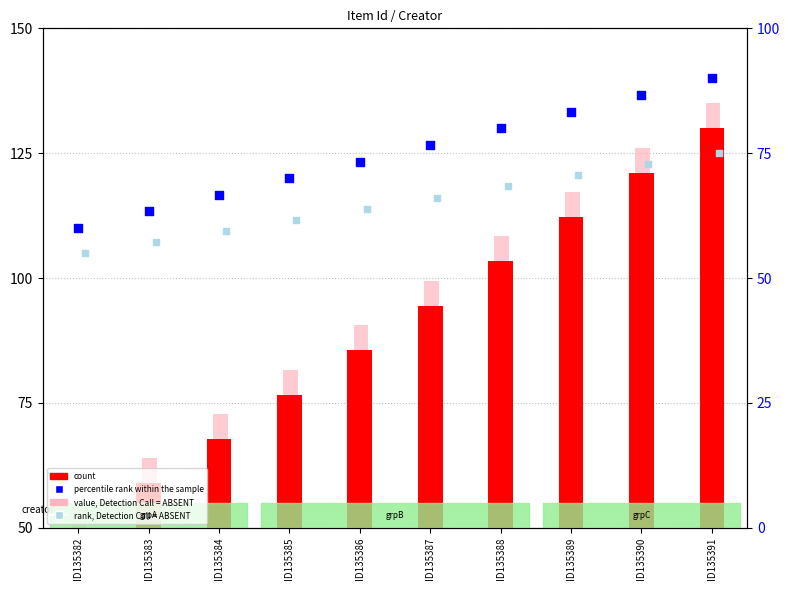

Which series has the largest Y range (max minus min)?

count